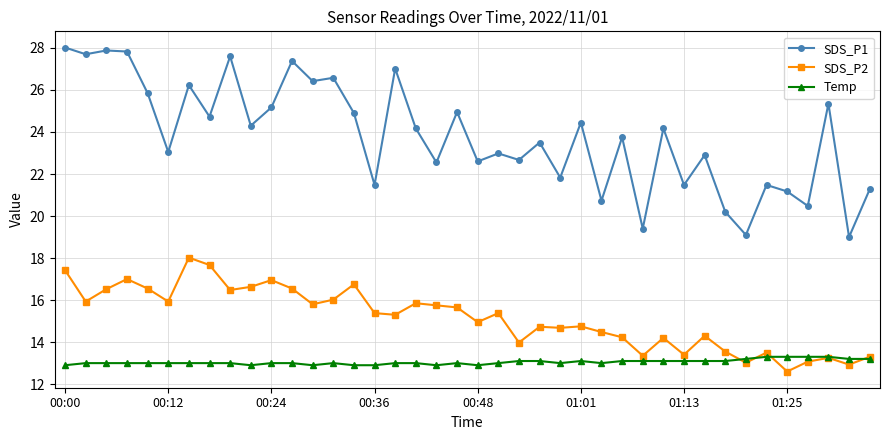

How many distinct data groups are displayed?

3